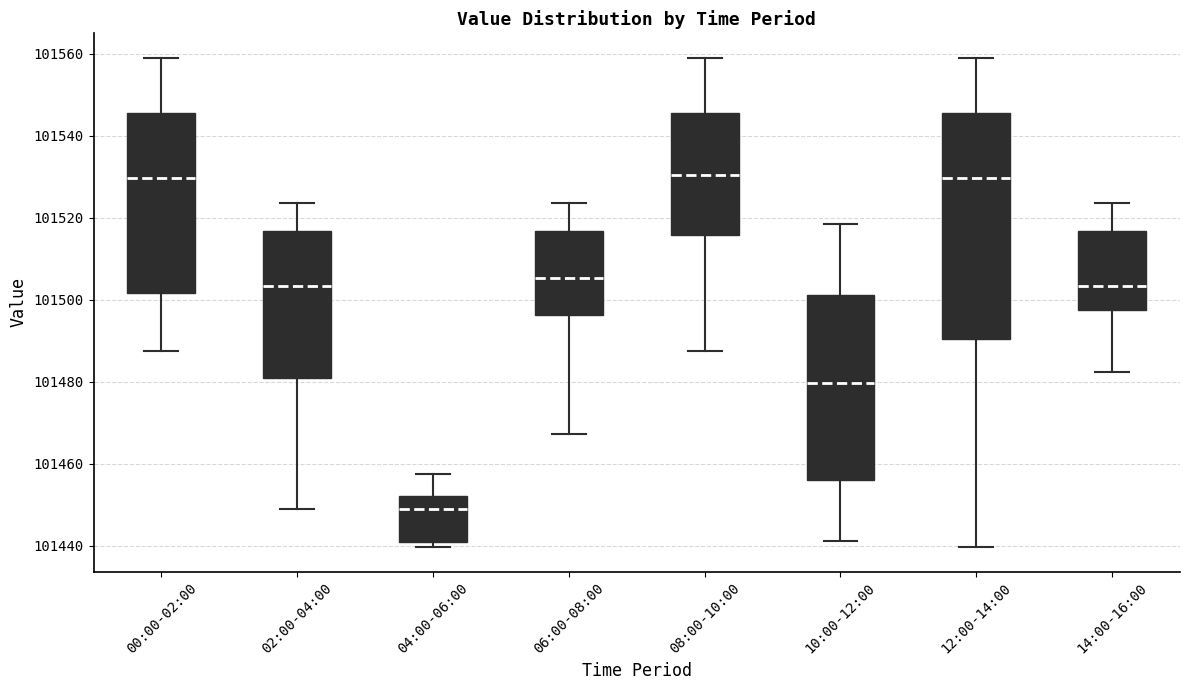

Reading left to right, transcribe this box plot: for each box, give where its median line is, the range the box spans, and where its two whiskers end, as read against the y-axis. The values are not printed on the chart, so give them approximately, as read against the axis.

00:00-02:00: median 101530, box 101502 to 101546, whiskers 101488 to 101558
02:00-04:00: median 101504, box 101480 to 101516, whiskers 101448 to 101524
04:00-06:00: median 101450, box 101440 to 101452, whiskers 101440 (just below the box's lower edge) to 101458
06:00-08:00: median 101506, box 101496 to 101516, whiskers 101468 to 101524
08:00-10:00: median 101530, box 101516 to 101546, whiskers 101488 to 101558
10:00-12:00: median 101480, box 101456 to 101502, whiskers 101442 to 101518
12:00-14:00: median 101530, box 101490 to 101546, whiskers 101440 to 101558
14:00-16:00: median 101504, box 101498 to 101516, whiskers 101482 to 101524